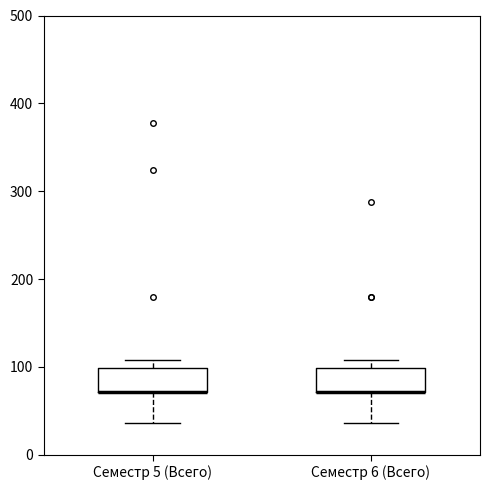

Reading left to right, transcribe this box plot: for each box, give where its median line is, the range the box spans, and where its two whiskers end, as read against the y-axis. The values are not printed on the chart, so give them approximately, as read against the axis.

Семестр 5 (Всего): median 70 (drawn on the box's lower edge), box 70 to 100, whiskers 40 to 110
Семестр 6 (Всего): median 70 (drawn on the box's lower edge), box 70 to 100, whiskers 40 to 110